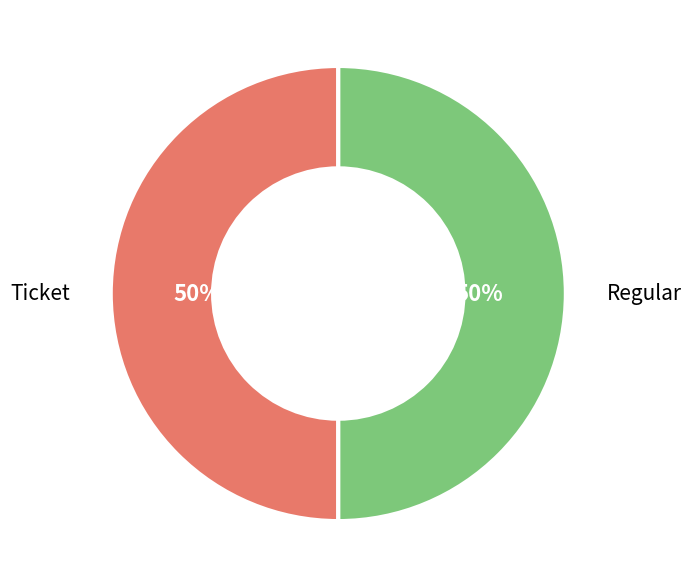

To the nearest percent, what is the average slice percentage?

50%